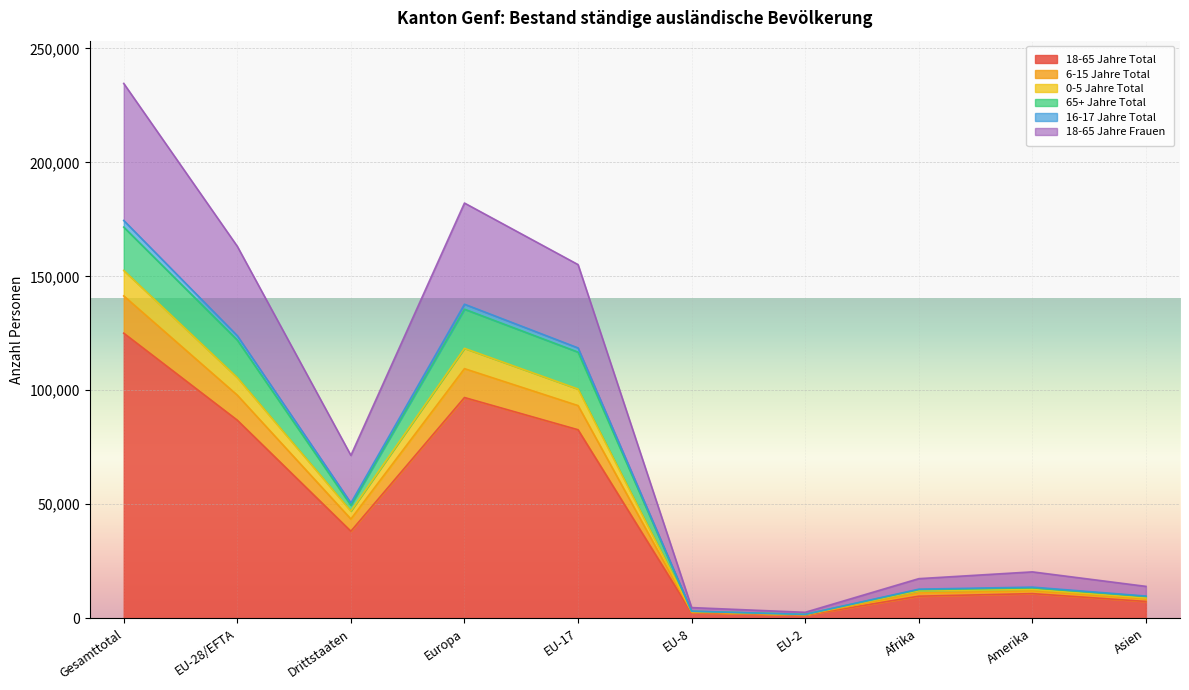

True or false: 18-65 Jahre Frauen has a value of 1705 at EU-2.

True